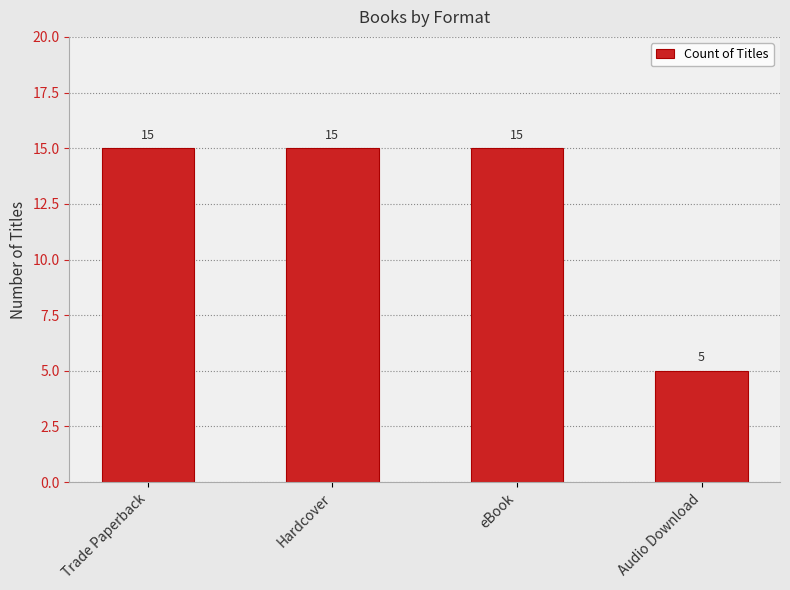

Between Trade Paperback and Audio Download, which is larger?

Trade Paperback